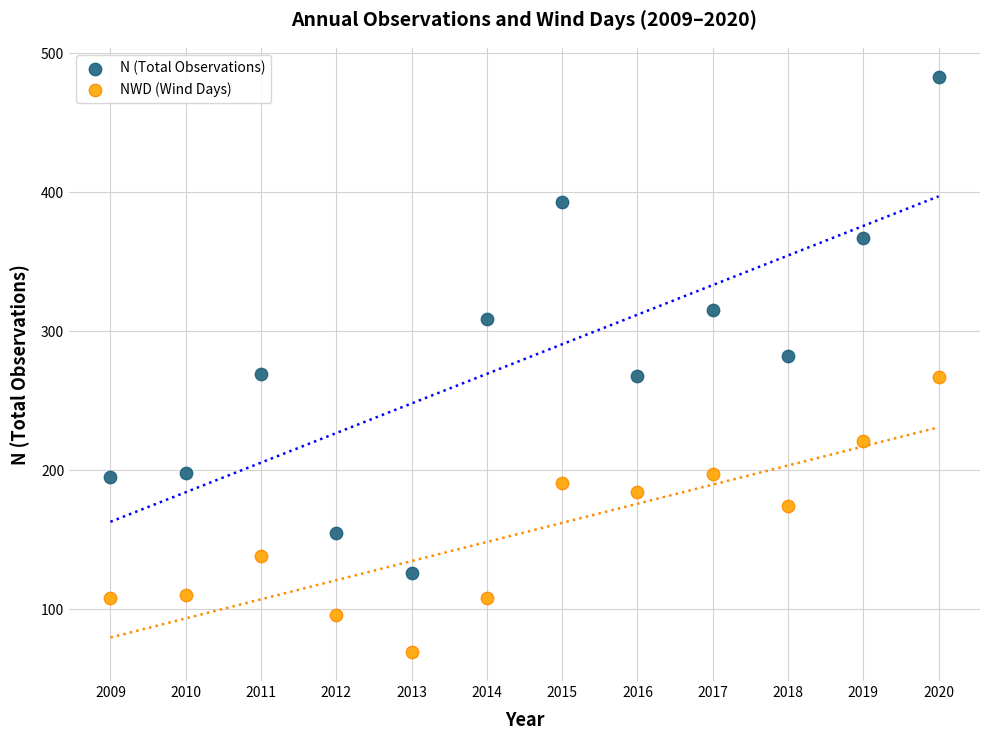

Across all data points, what is the range of X values (max minus min)?

11